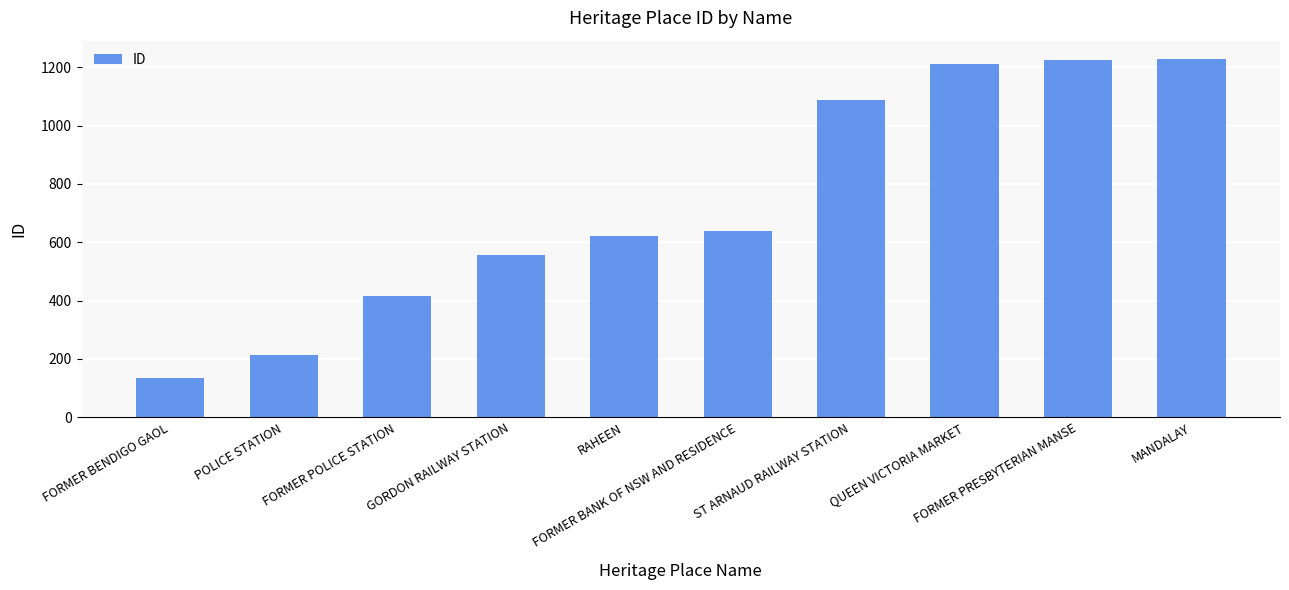

What is the difference between the values at RAHEEN and FORMER PRESBYTERIAN MANSE?

601